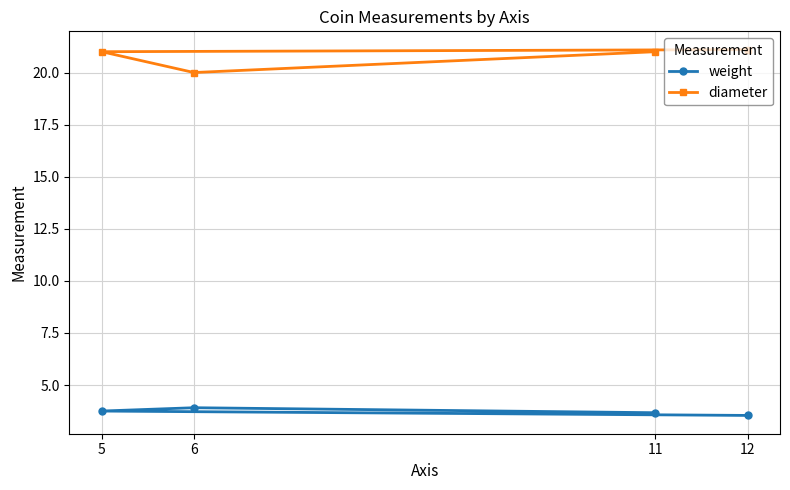

How many lines are shown in the chart?

2